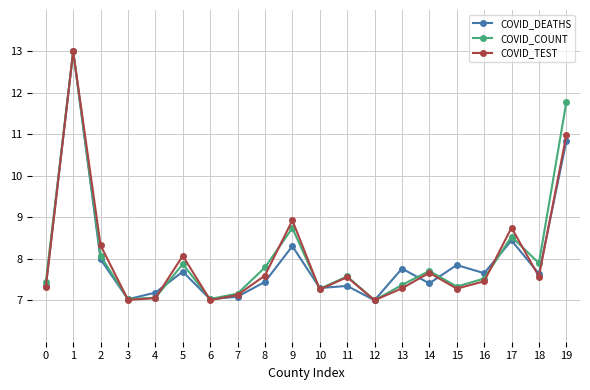

Where is the first local maximum for COVID_TEST?

1